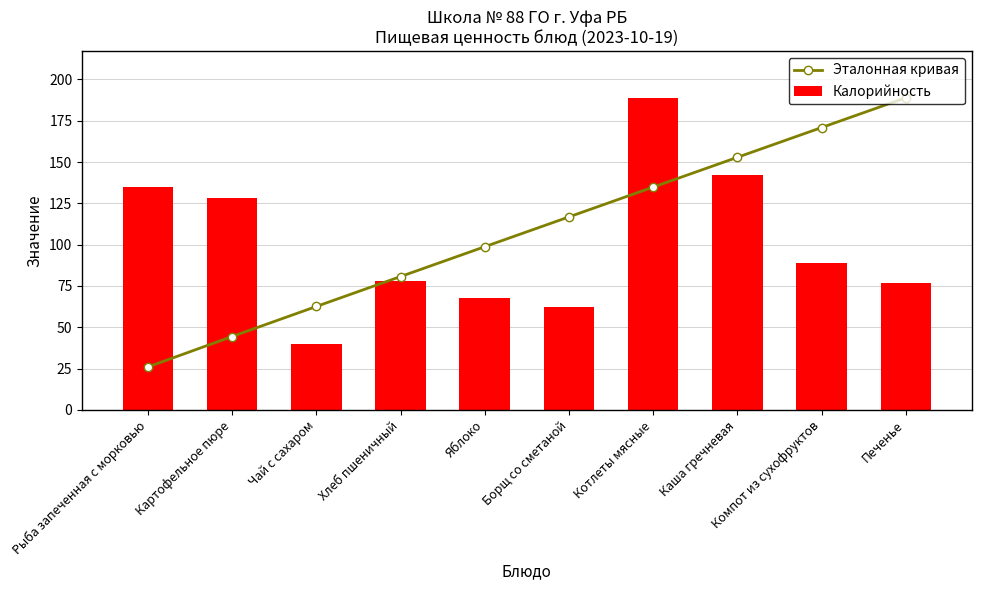

Reading right to left, extract all data points from this chart.

Эталонная кривая: Печенье=188.9	Компот из сухофруктов=170.9	Каша гречневая=152.9	Котлеты мясные=134.9	Борщ со сметаной=116.8	Яблоко=98.8	Хлеб пшеничный=80.7	Чай с сахаром=62.6	Картофельное пюре=44.4	Рыба запеченная с морковью=26.0
Калорийность: Печенье=76.5	Компот из сухофруктов=88.7	Каша гречневая=141.9	Котлеты мясные=188.9	Борщ со сметаной=62.2	Яблоко=68.0	Хлеб пшеничный=78.0	Чай с сахаром=39.9	Картофельное пюре=128.5	Рыба запеченная с морковью=134.7